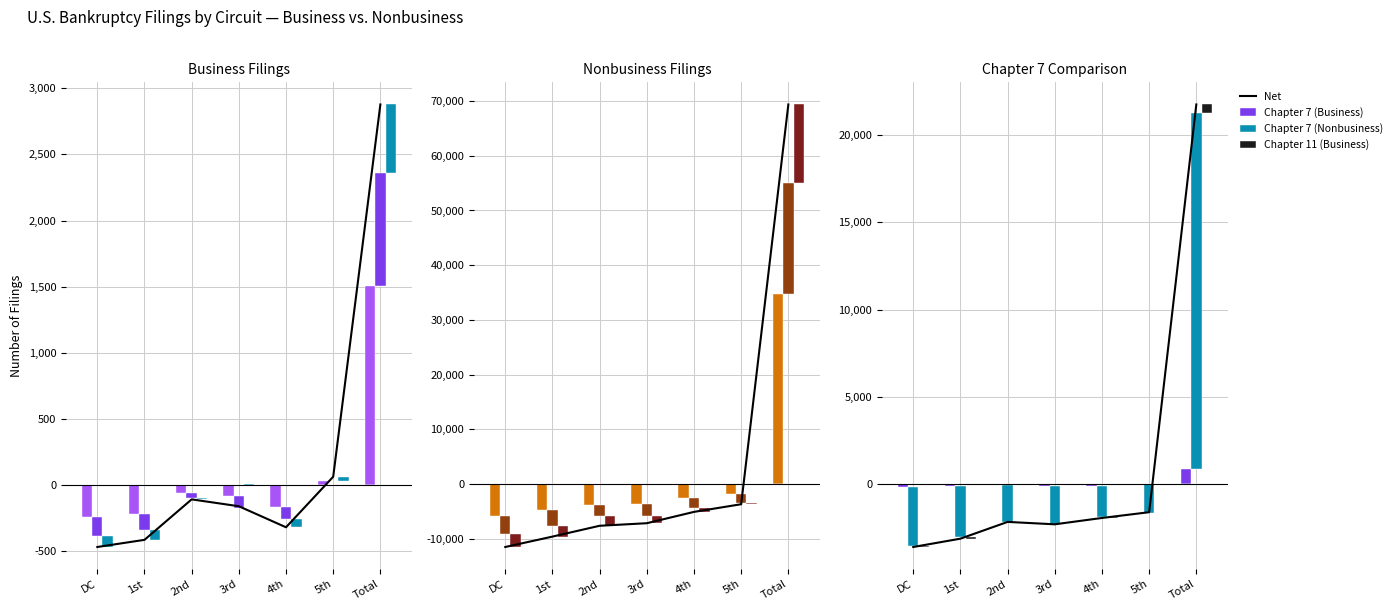

What is the value of the Chapter 7 (Business) bar at the 3rd from the left?

-2152.7